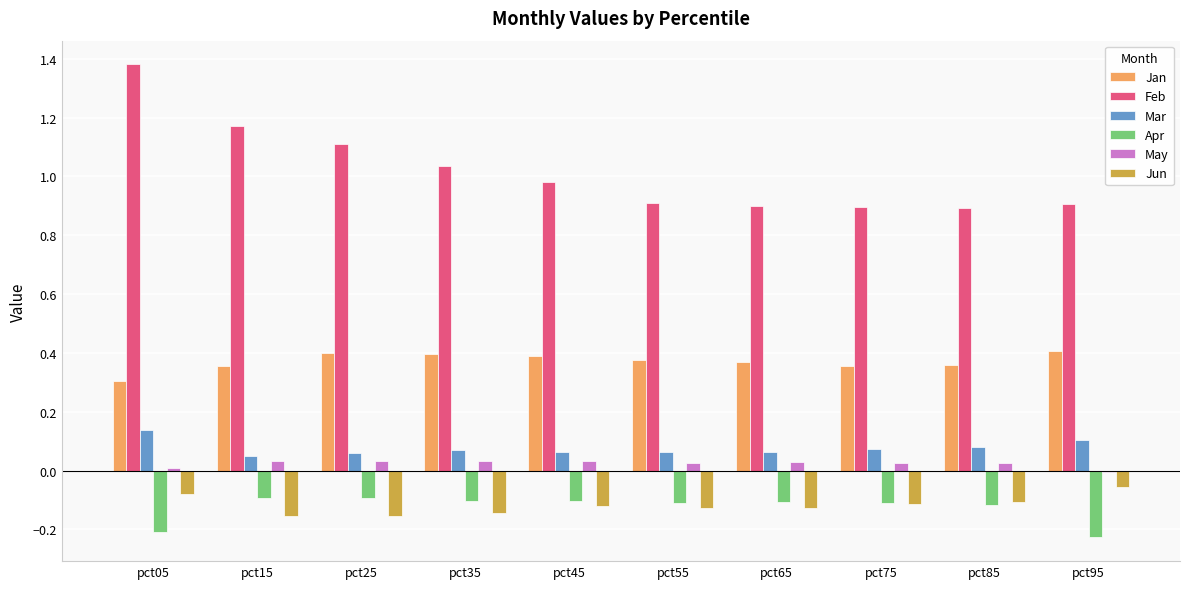

Is it true that Jan equals 0.4 at pct95?

True